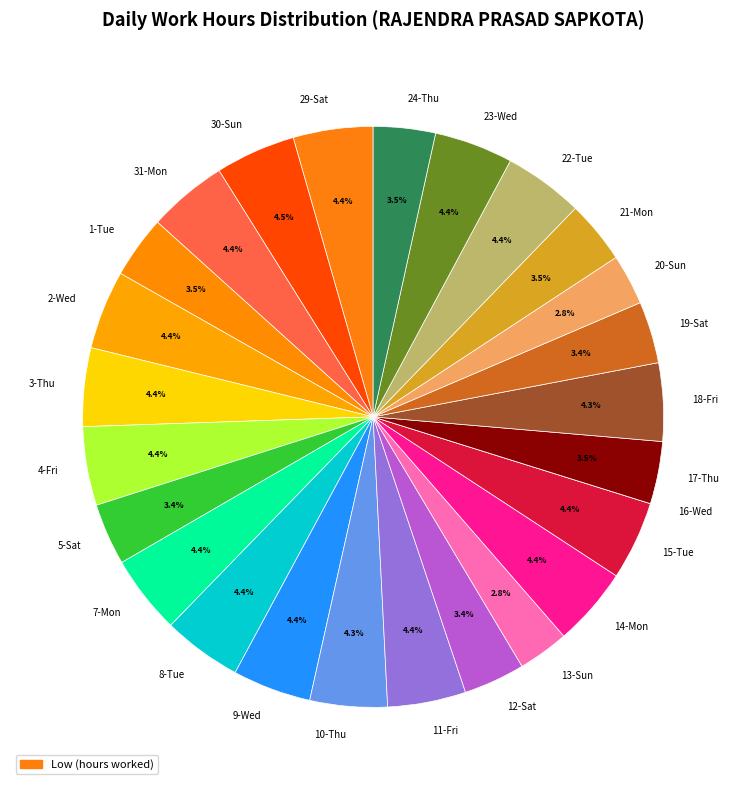

Does any single category account for the majority?

No